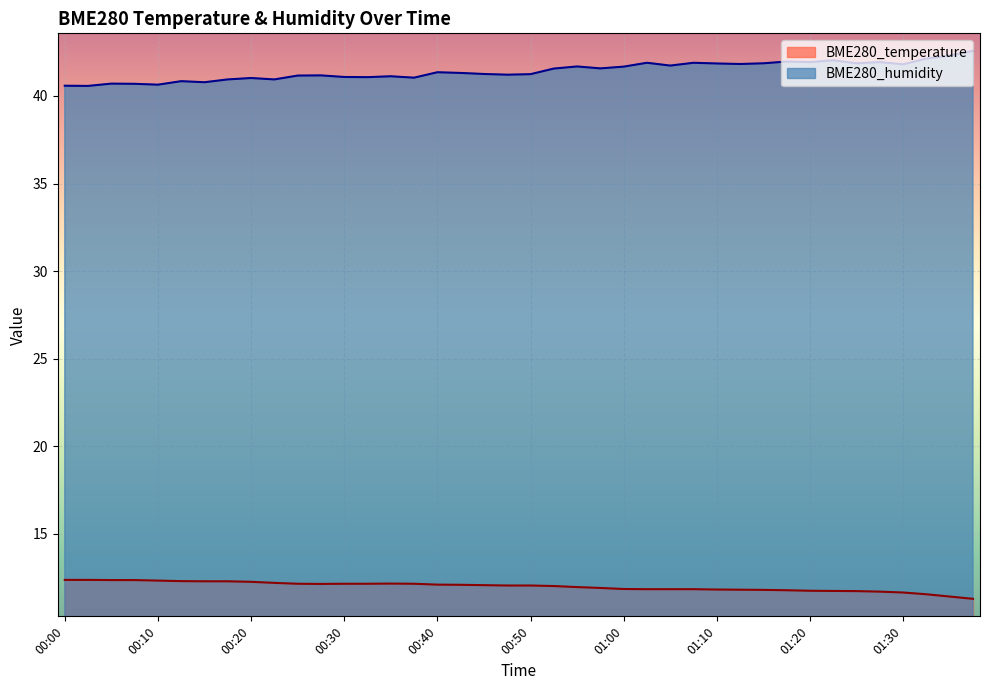

What is the average value of the BME280_humidity series?

41.4